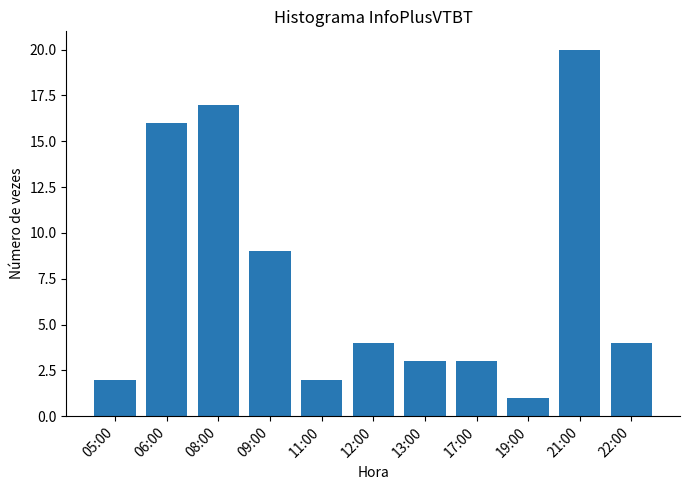

At which label is the value closest to 10?

09:00